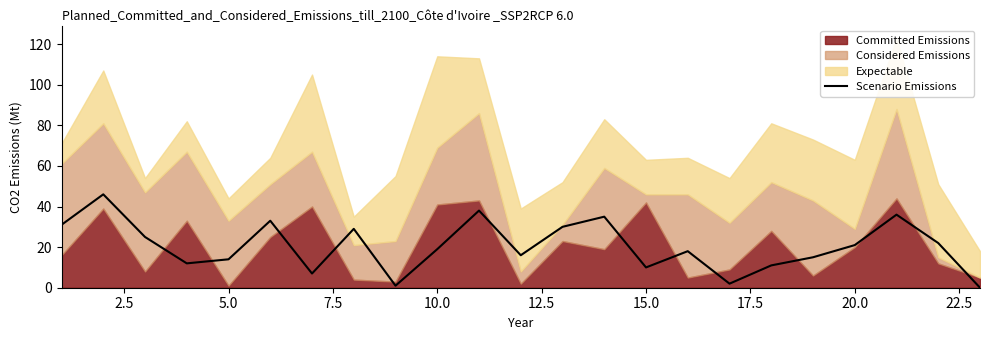

What is the highest value of the Scenario Emissions series?

46